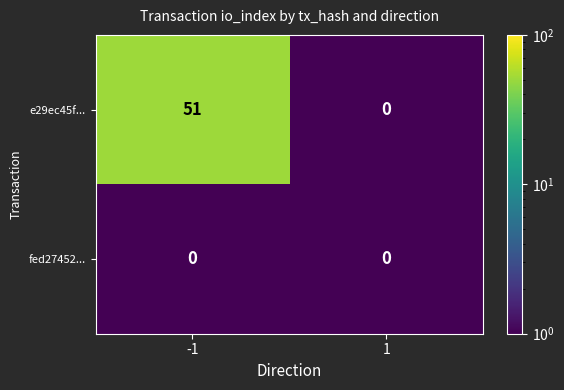

Rank the series by their maximum value, from highest to lowest.

e29ec45f..., fed27452...